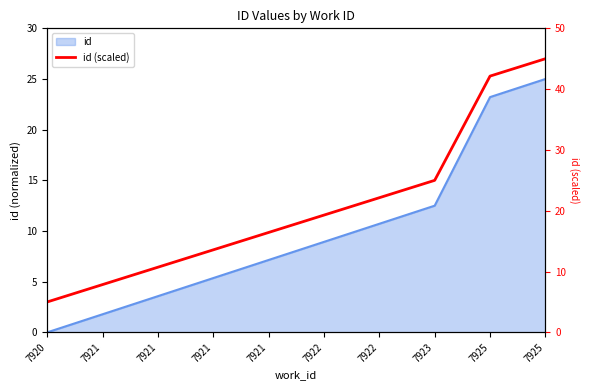

Approximately how many times larger is the value at 7921 compared to 7920?

2.7